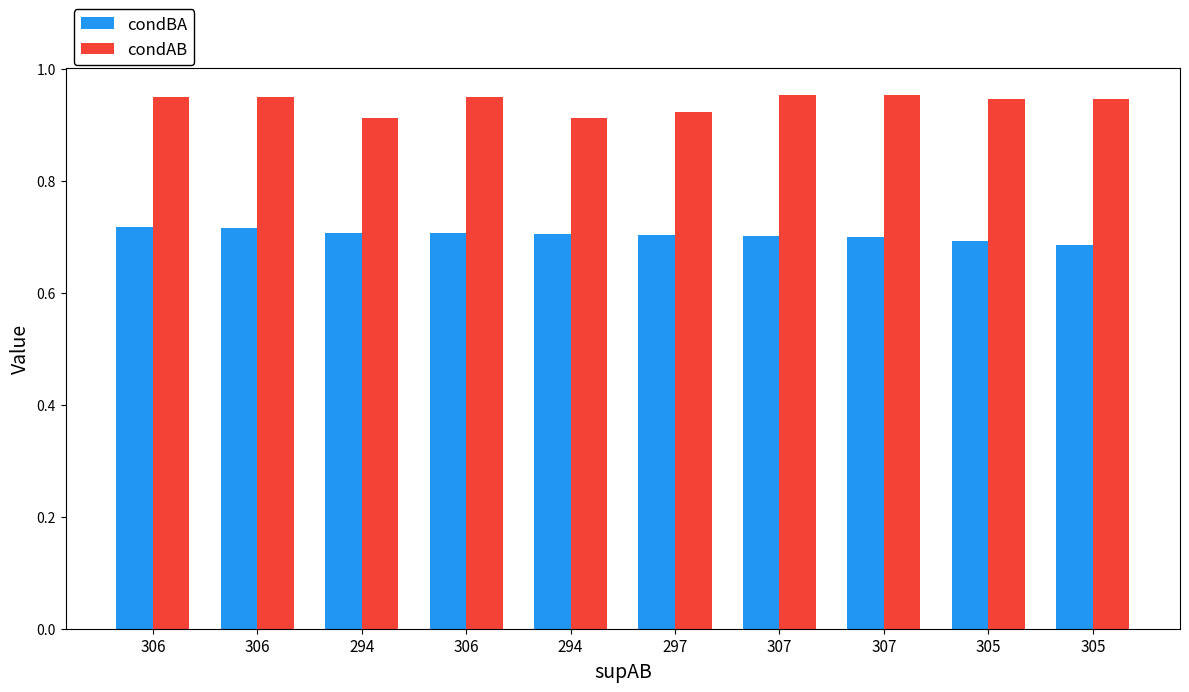

How many groups of bars are there?

10